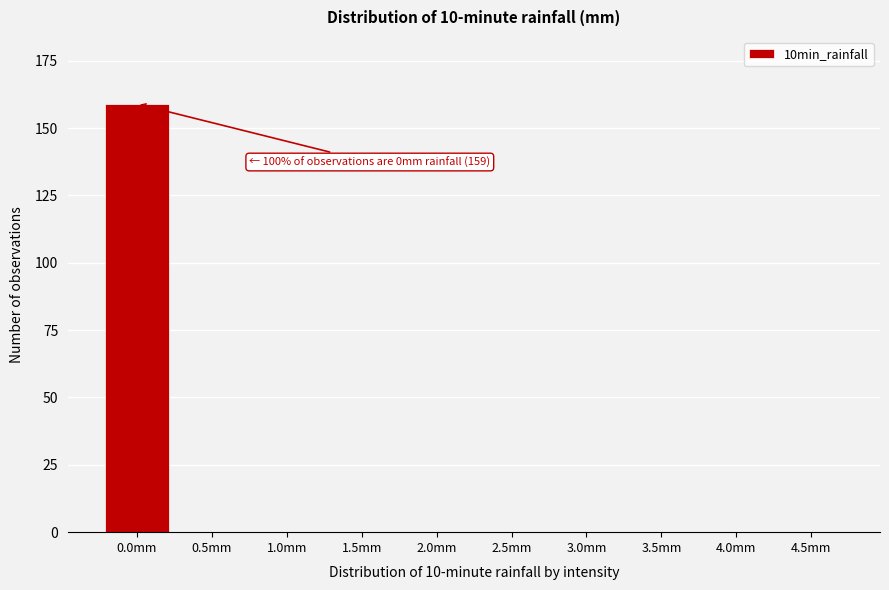

Reading left to right, list all the values displayed in this chart.

0.0mm=159	0.5mm=0	1.0mm=0	1.5mm=0	2.0mm=0	2.5mm=0	3.0mm=0	3.5mm=0	4.0mm=0	4.5mm=0